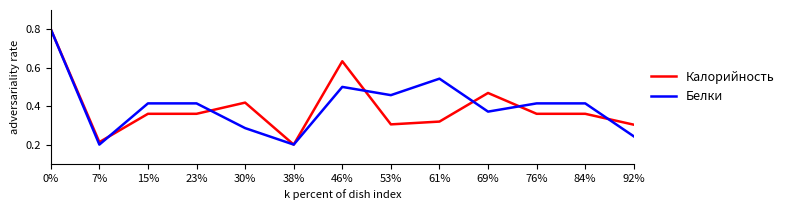

Between 46% and 61%, which series saw the biggest shift?

Калорийность